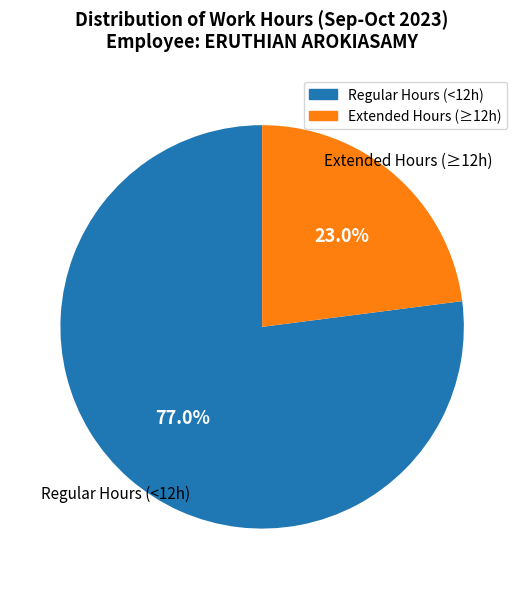

Is there a majority slice in this chart?

Yes